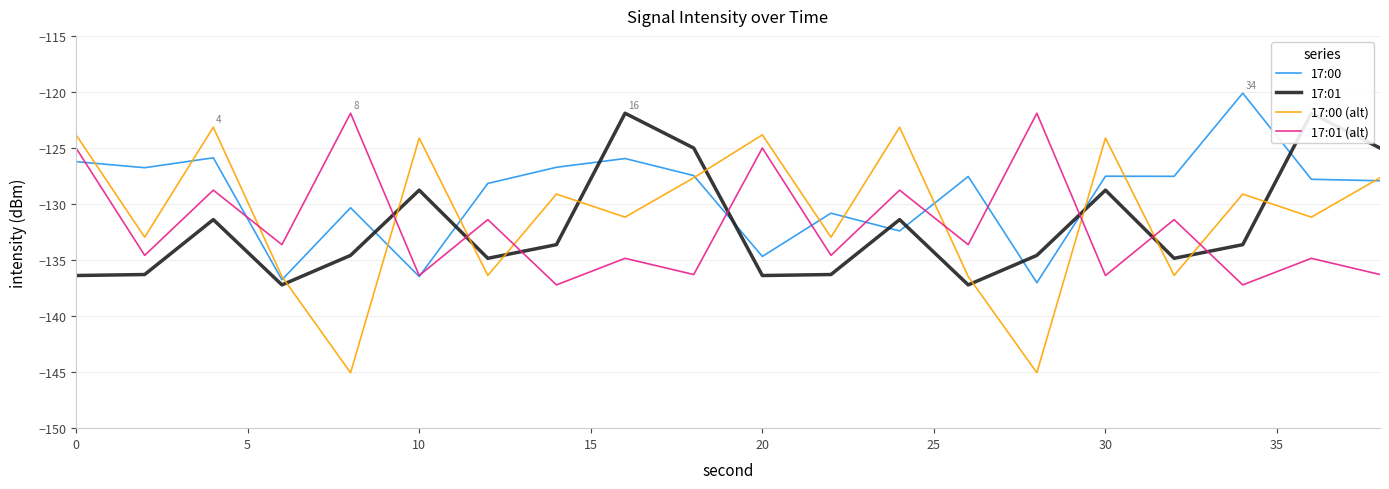

What is the difference between the maximum and minimum values in the 17:00 (alt) series?

21.9